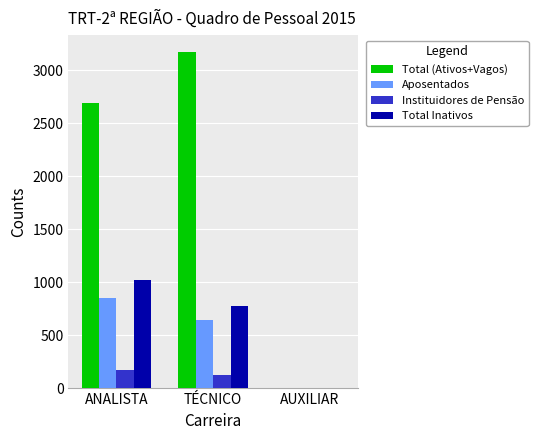

What is the sum of the Total Inativos values at ANALISTA and AUXILIAR?

1023